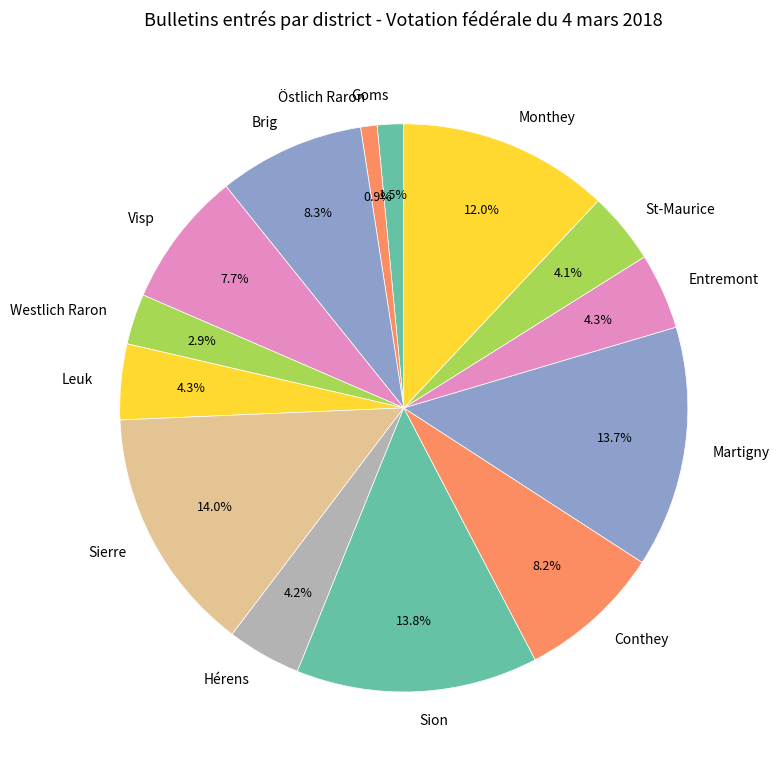

To the nearest percent, what portion does Westlich Raron represent?

3%